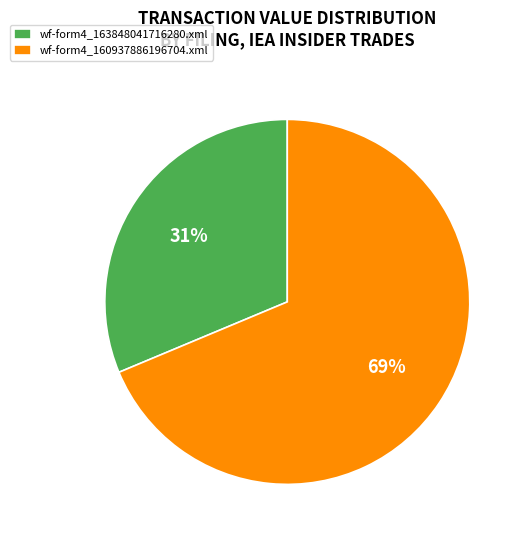

Do wf-form4_160937886196704.xml and wf-form4_163848041716280.xml together represent more than half of the pie?

Yes